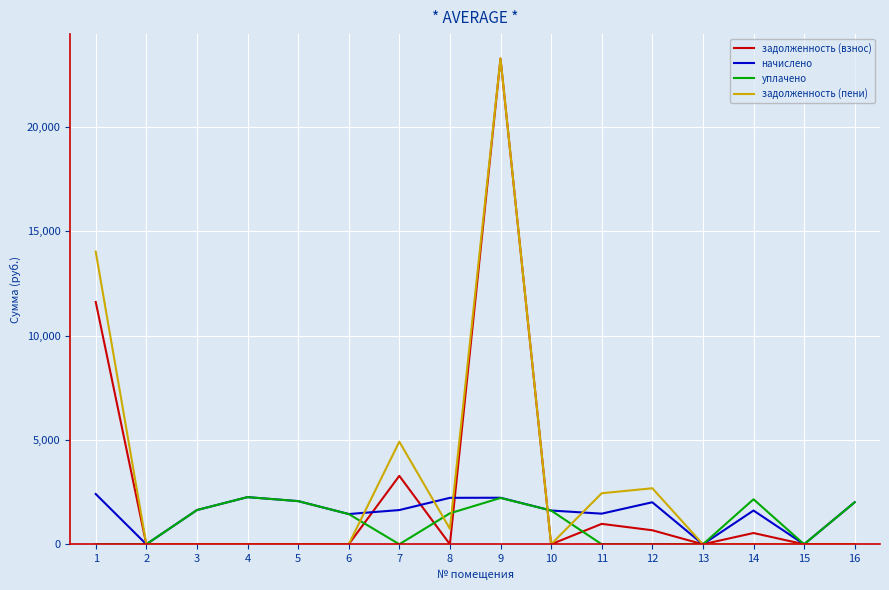

Which series has the largest range (max minus min)?

задолженность (пени)